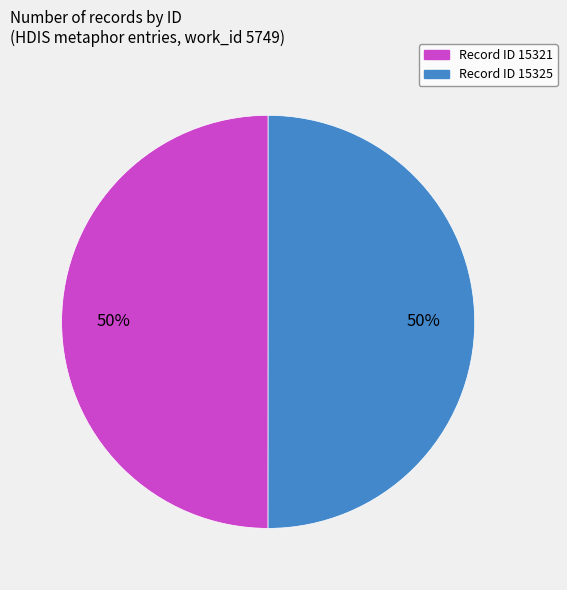

What is the ratio of the value at Record ID 15321 to the value at Record ID 15325?

1.0